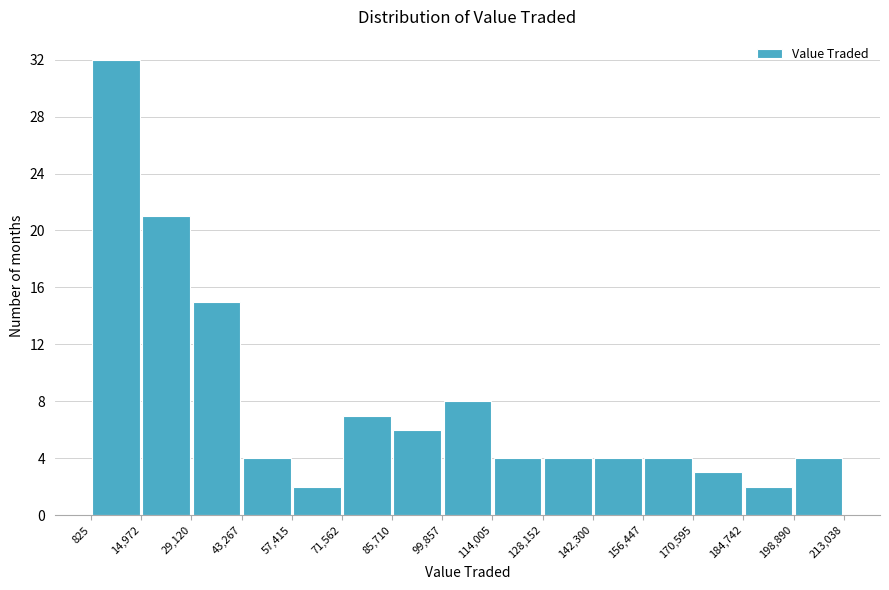

How tall is the bar that spans 114,005 to 128,152 on the x-axis? The values are not printed on the chart, so give them approximately, as read against the axis.

4